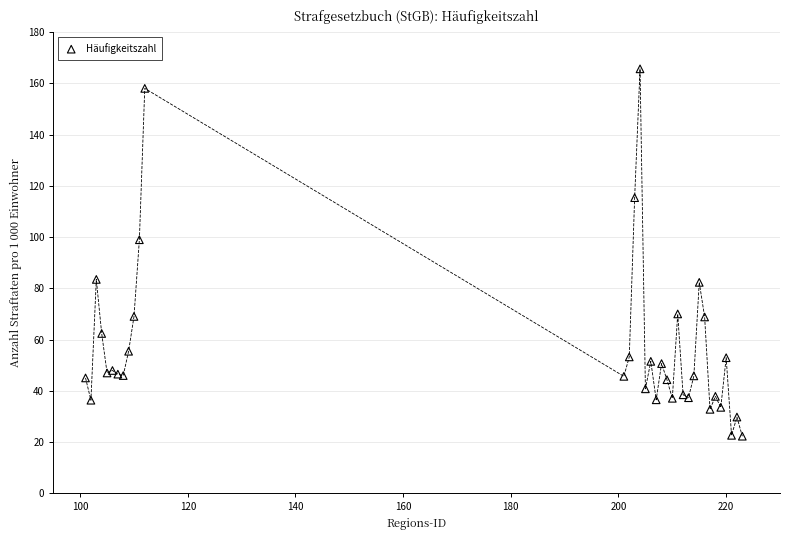

What Y value in the scatter plot is closest to 93?

99.0